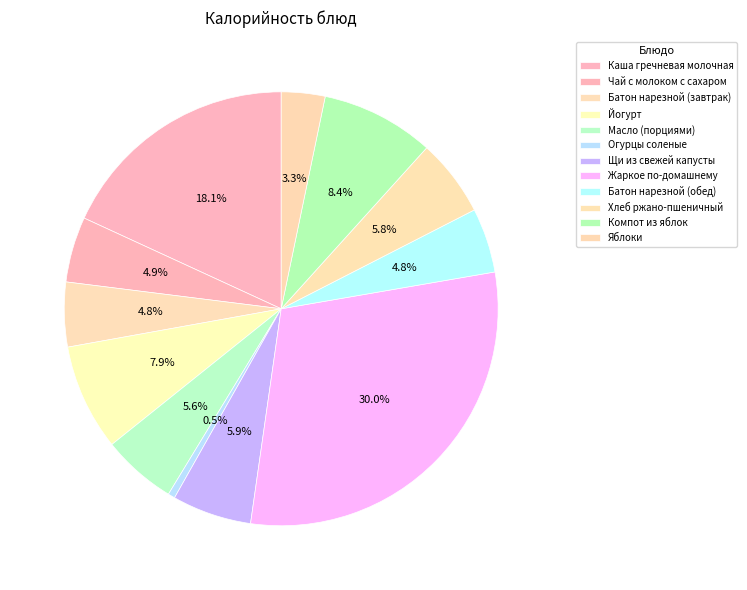

Is it true that Компот из яблок is 8% of the pie?

True